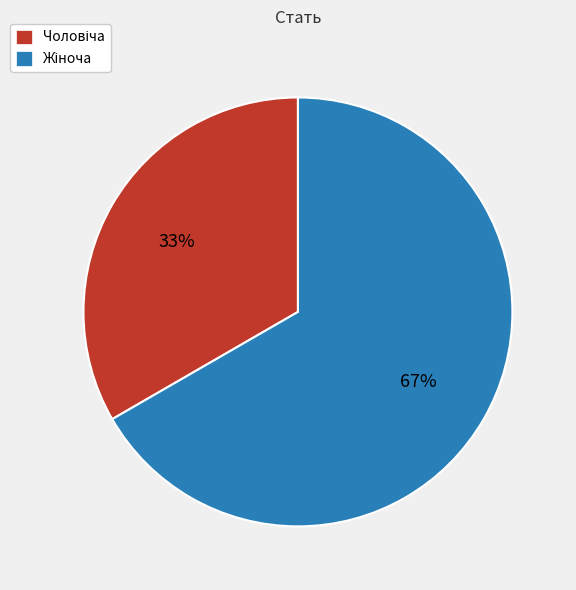

Is there any slice that represents more than half of the pie?

Yes